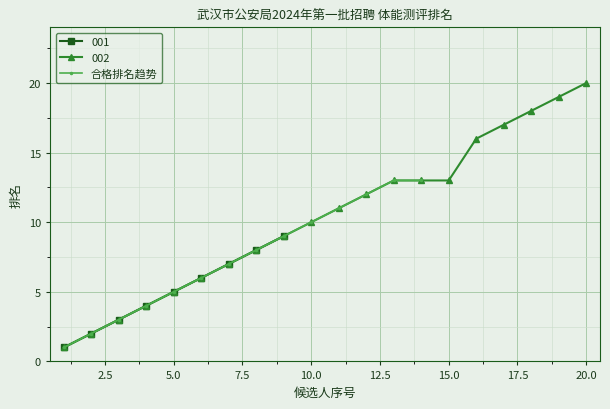

What is the maximum value for 合格排名趋势?

13